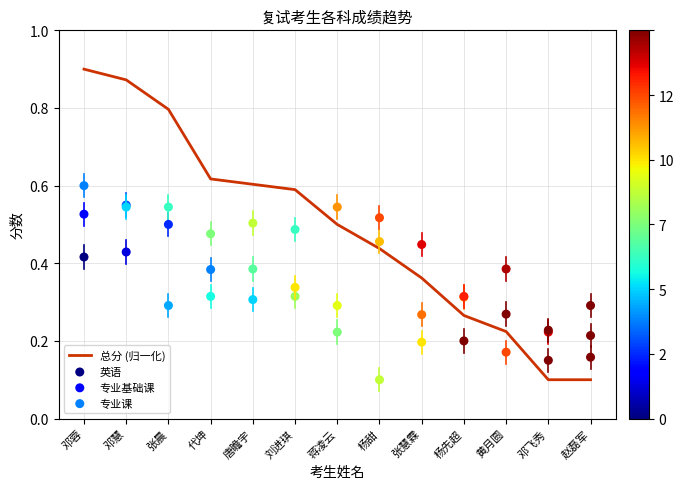

What are all the series names shown in the legend?

总分 (归一化), 英语, 专业基础课, 专业课